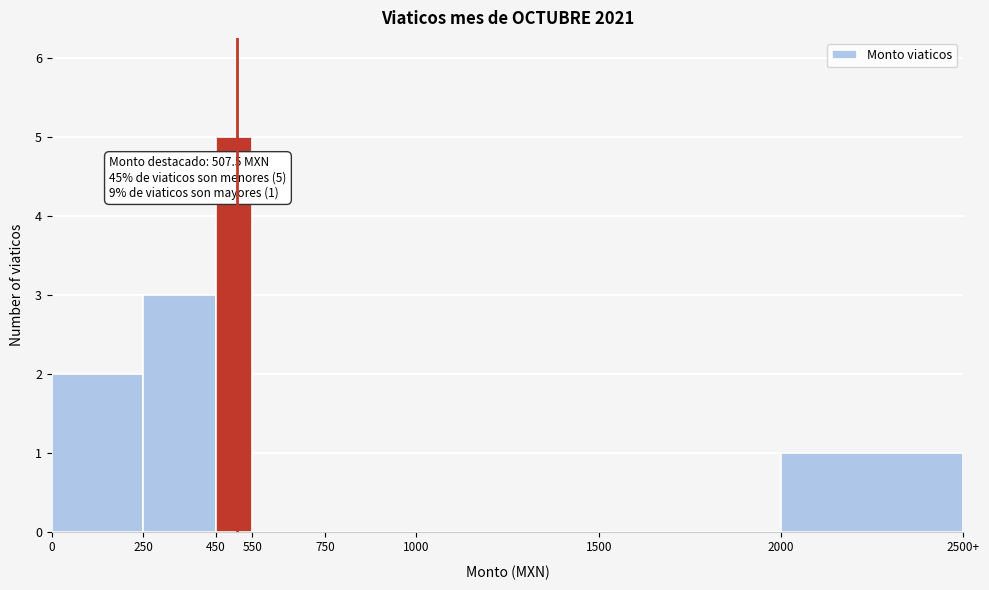

Reading left to right, transcribe all the data shown in this chart.

0=2	250=3	450=5	550=0	750=0	1000=0	1500=0	2000=1